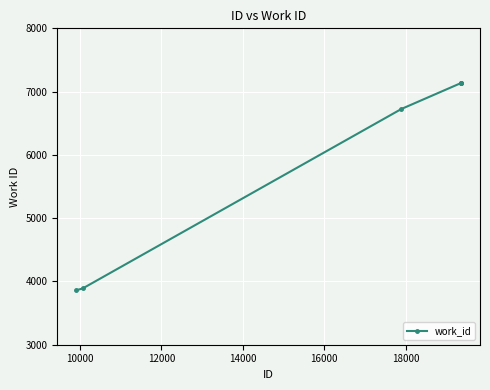

What is the smallest value displayed?

3862